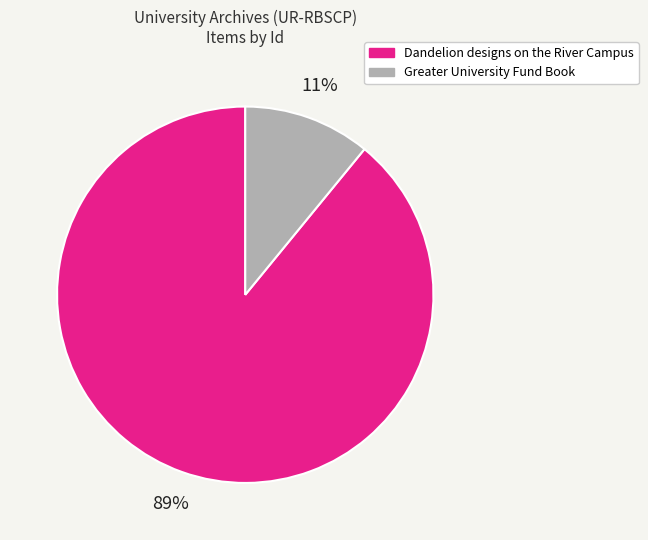

Rank the categories by value from lowest to highest.

Greater University Fund Book, Dandelion designs on the River Campus